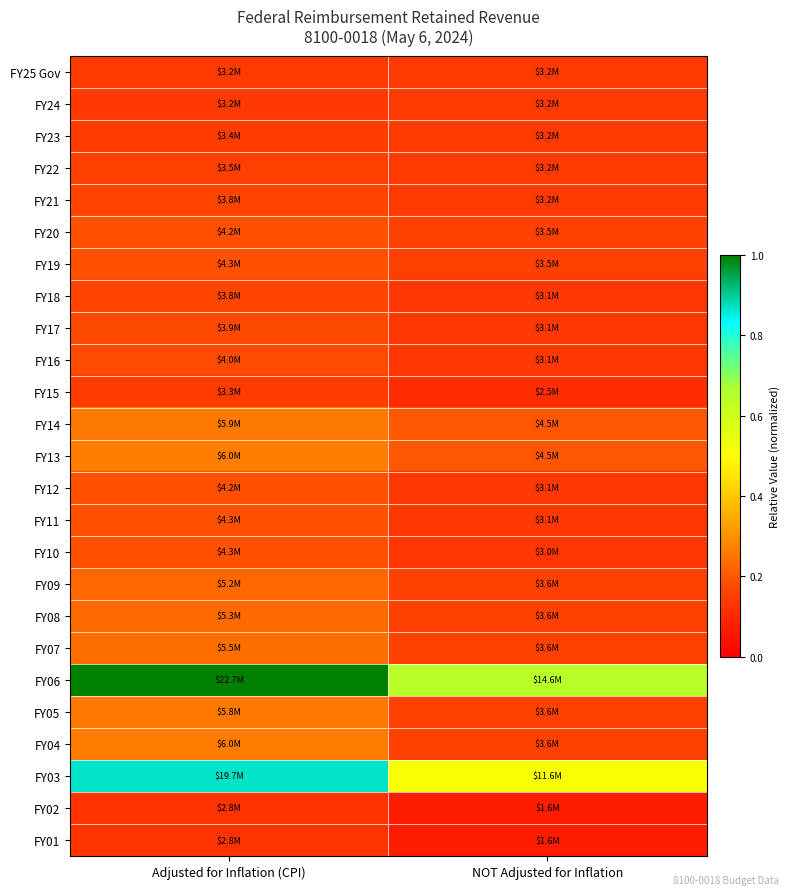

Reading right to left, transcribe all the data shown in this chart.

FY25 Gov: NOT Adjusted for Inflation=0.1	Adjusted for Inflation (CPI)=0.1
FY24: NOT Adjusted for Inflation=0.1	Adjusted for Inflation (CPI)=0.1
FY23: NOT Adjusted for Inflation=0.1	Adjusted for Inflation (CPI)=0.1
FY22: NOT Adjusted for Inflation=0.1	Adjusted for Inflation (CPI)=0.2
FY21: NOT Adjusted for Inflation=0.1	Adjusted for Inflation (CPI)=0.2
FY20: NOT Adjusted for Inflation=0.2	Adjusted for Inflation (CPI)=0.2
FY19: NOT Adjusted for Inflation=0.2	Adjusted for Inflation (CPI)=0.2
FY18: NOT Adjusted for Inflation=0.1	Adjusted for Inflation (CPI)=0.2
FY17: NOT Adjusted for Inflation=0.1	Adjusted for Inflation (CPI)=0.2
FY16: NOT Adjusted for Inflation=0.1	Adjusted for Inflation (CPI)=0.2
FY15: NOT Adjusted for Inflation=0.1	Adjusted for Inflation (CPI)=0.1
FY14: NOT Adjusted for Inflation=0.2	Adjusted for Inflation (CPI)=0.3
FY13: NOT Adjusted for Inflation=0.2	Adjusted for Inflation (CPI)=0.3
FY12: NOT Adjusted for Inflation=0.1	Adjusted for Inflation (CPI)=0.2
FY11: NOT Adjusted for Inflation=0.1	Adjusted for Inflation (CPI)=0.2
FY10: NOT Adjusted for Inflation=0.1	Adjusted for Inflation (CPI)=0.2
FY09: NOT Adjusted for Inflation=0.2	Adjusted for Inflation (CPI)=0.2
FY08: NOT Adjusted for Inflation=0.2	Adjusted for Inflation (CPI)=0.2
FY07: NOT Adjusted for Inflation=0.2	Adjusted for Inflation (CPI)=0.2
FY06: NOT Adjusted for Inflation=0.6	Adjusted for Inflation (CPI)=1.0
FY05: NOT Adjusted for Inflation=0.2	Adjusted for Inflation (CPI)=0.3
FY04: NOT Adjusted for Inflation=0.2	Adjusted for Inflation (CPI)=0.3
FY03: NOT Adjusted for Inflation=0.5	Adjusted for Inflation (CPI)=0.9
FY02: NOT Adjusted for Inflation=0.1	Adjusted for Inflation (CPI)=0.1
FY01: NOT Adjusted for Inflation=0.1	Adjusted for Inflation (CPI)=0.1